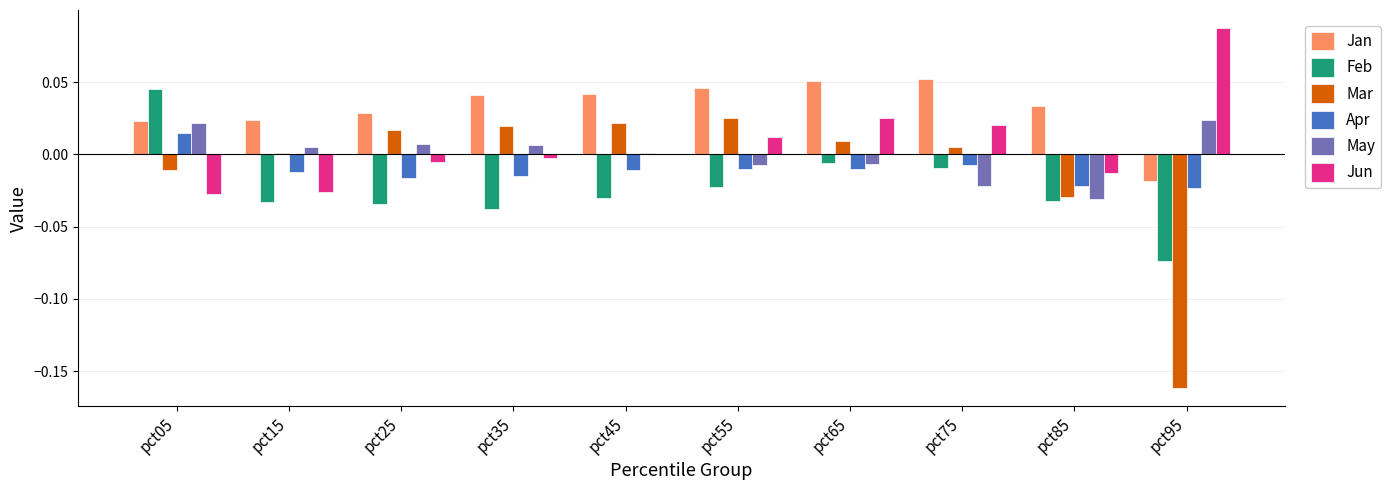

Which series has the largest total across all categories?

Jan